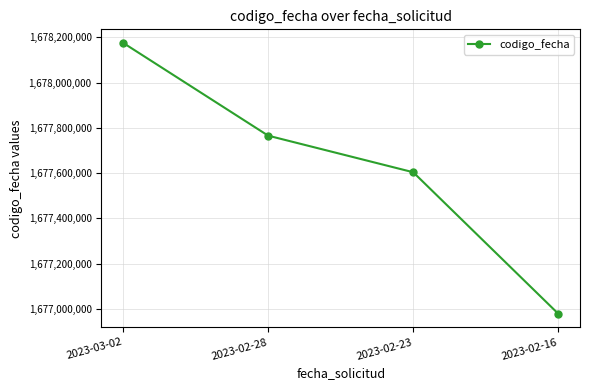

Which category has the lowest value across all series?

2023-02-16